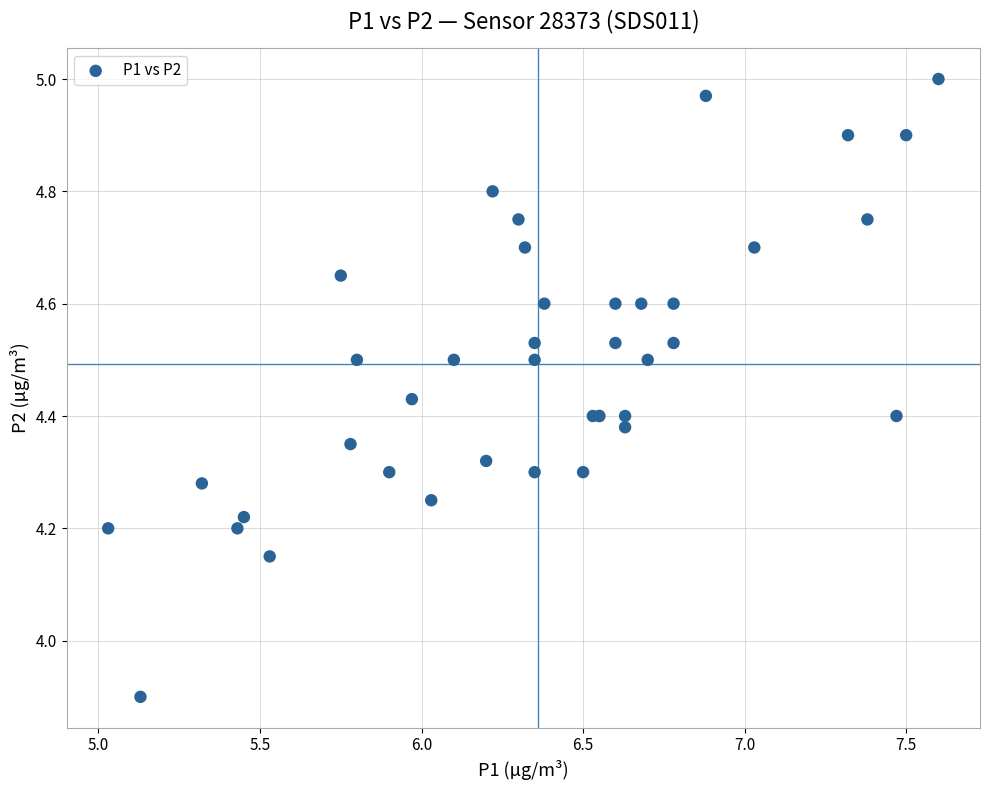

What Y value in the scatter plot is closest to 4?

3.9